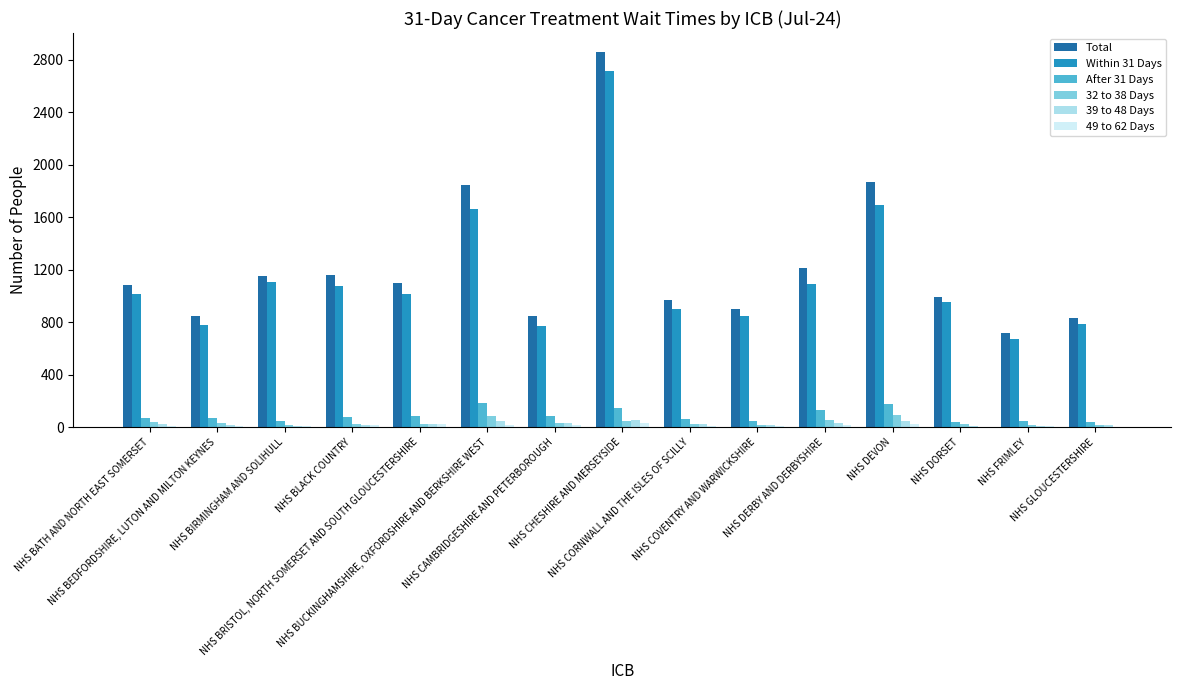

Which series changed the most between NHS BATH AND NORTH EAST SOMERSET and NHS DEVON?

Total